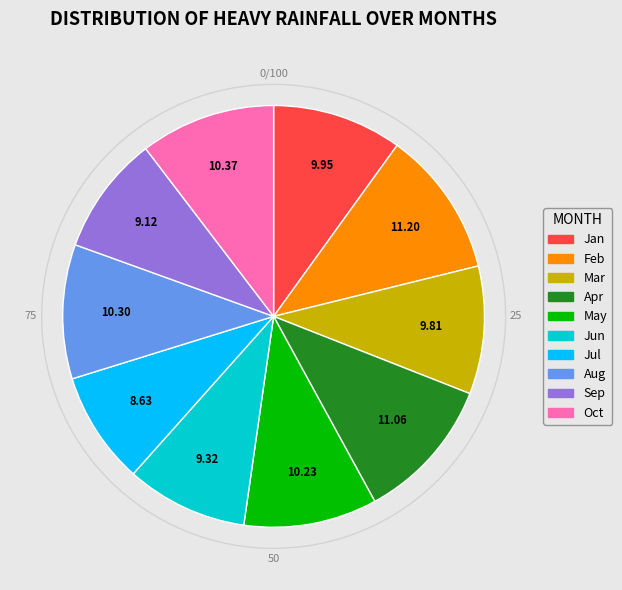

Does any single category account for the majority?

No